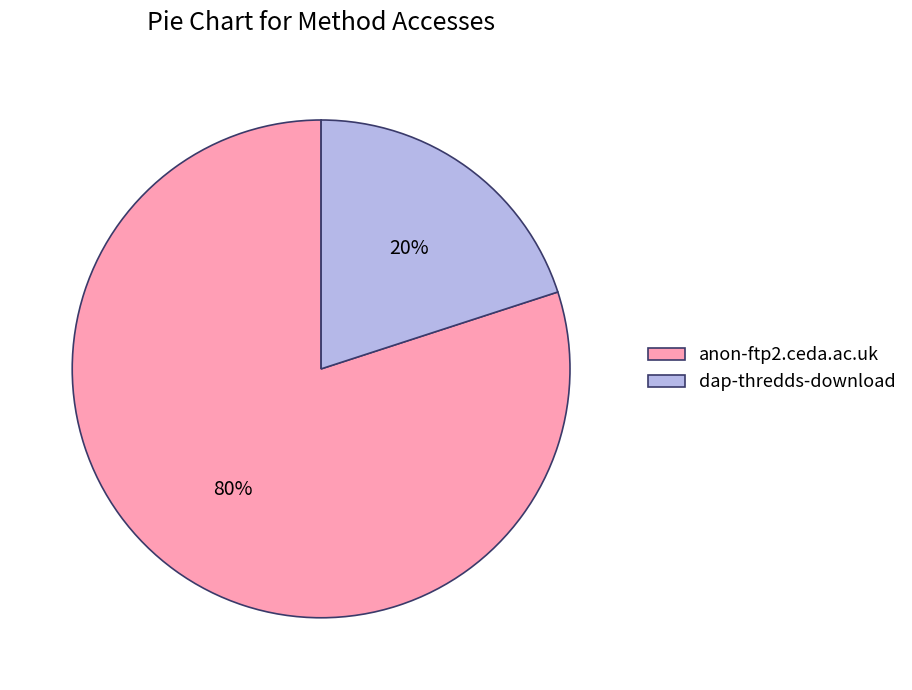

What is the largest slice in the pie chart?

anon-ftp2.ceda.ac.uk